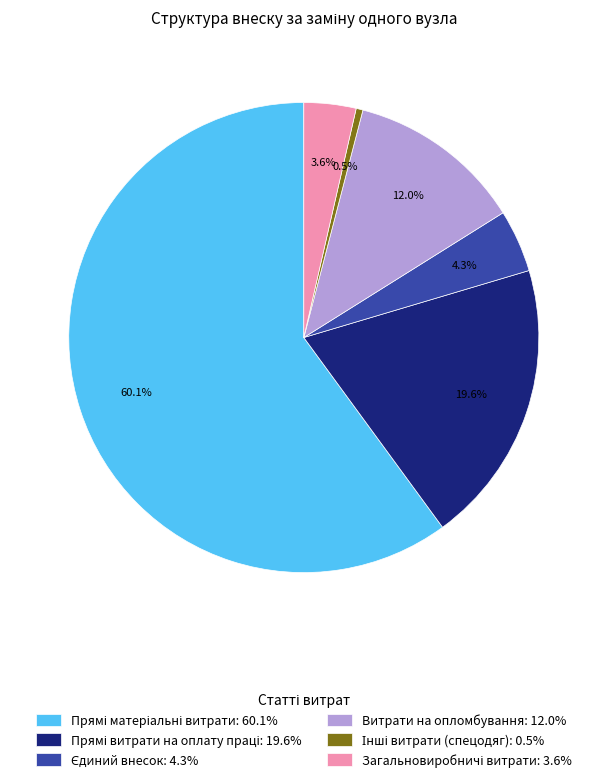

Is there a majority slice in this chart?

Yes